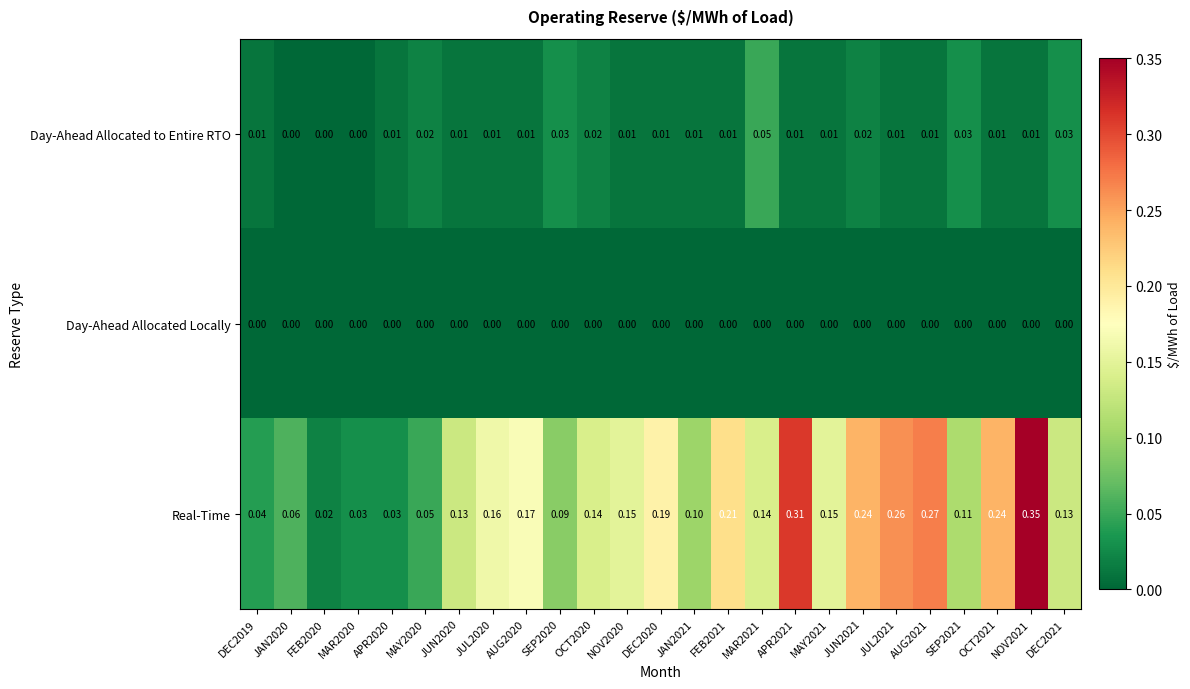

Which series has the largest total across all categories?

Real-Time